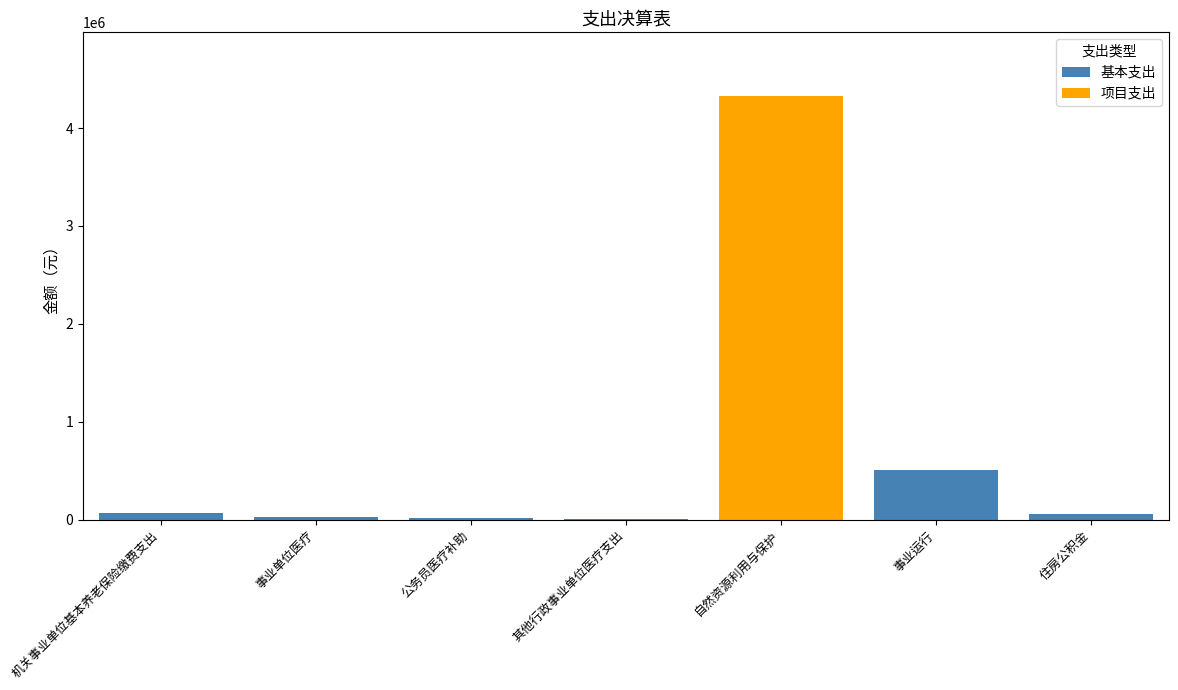

Which category has the highest value in the 基本支出 series?

事业运行